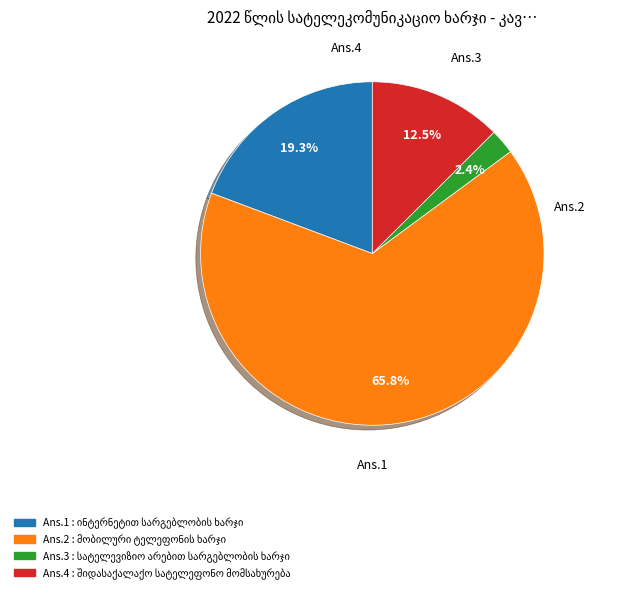

How many segments does this pie chart have?

4